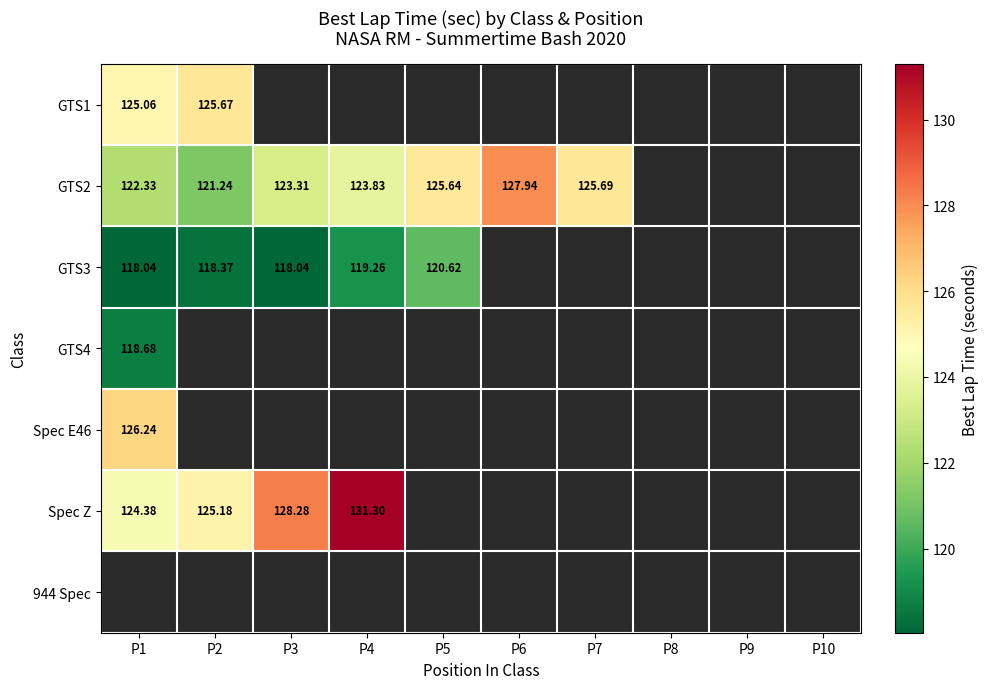

Read the Spec Z value at P2.

125.2